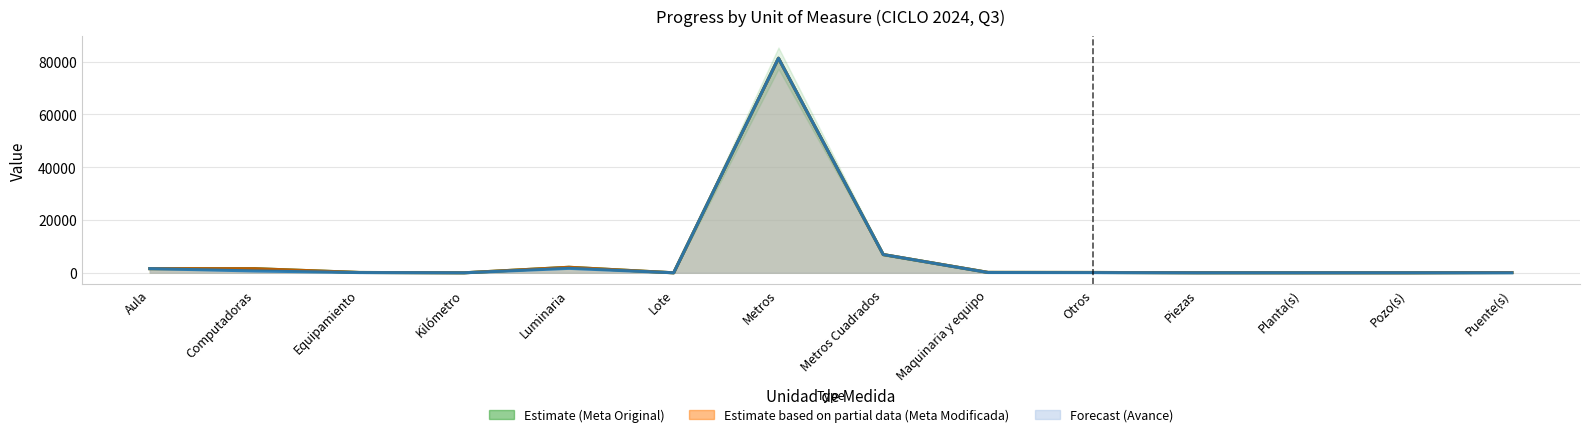

What is the sum of all AVANCE values?

92361.4